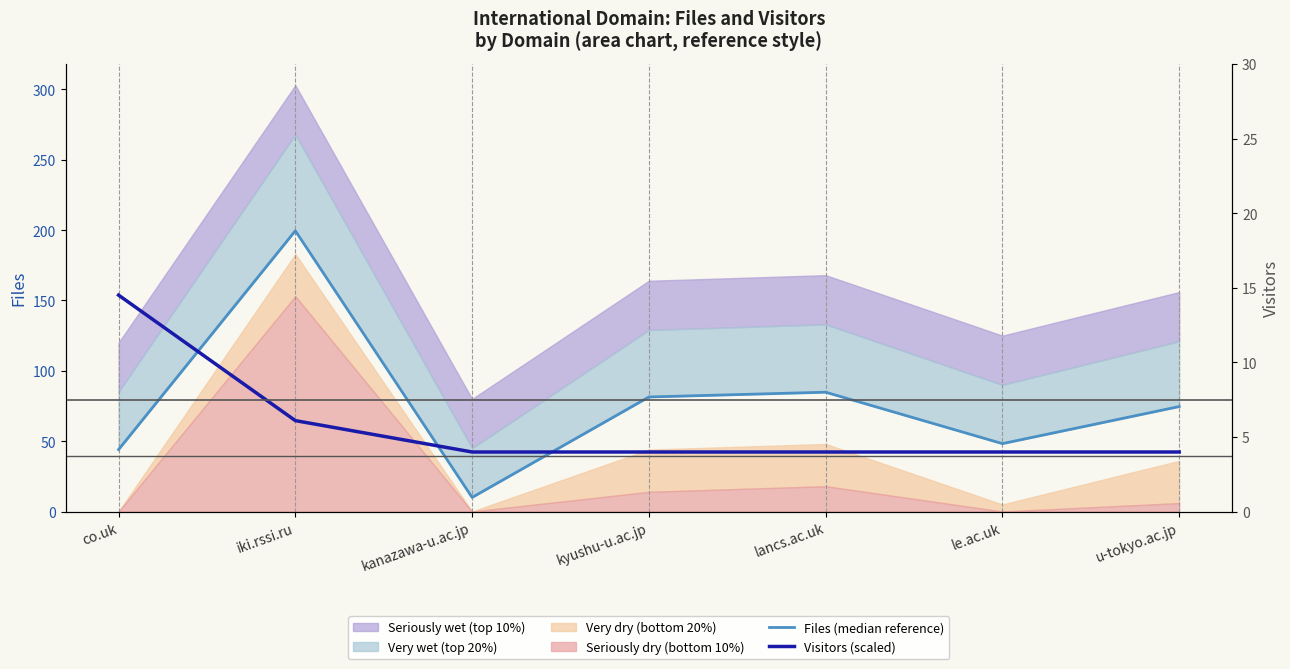

At which label does Visitors (scaled) reach its minimum?

kanazawa-u.ac.jp